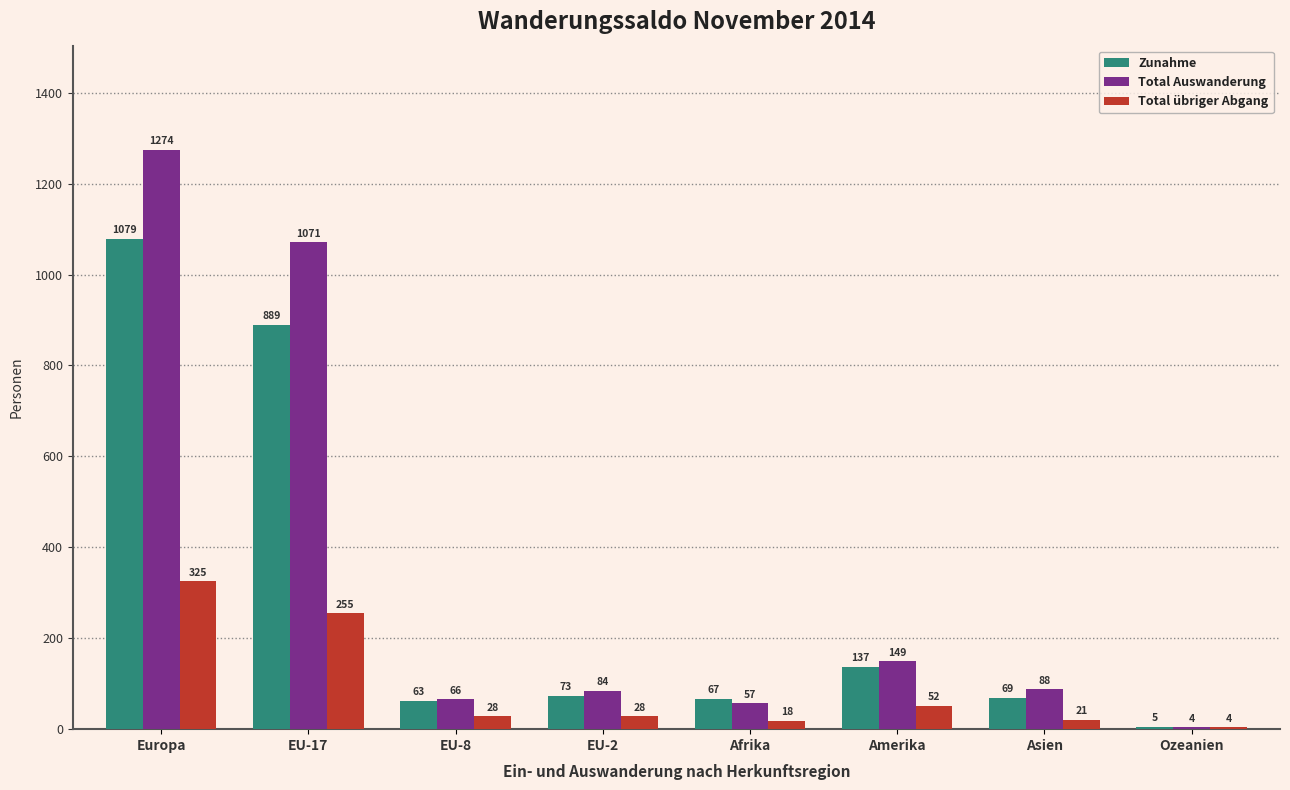

Reading right to left, list all the values displayed in this chart.

Zunahme: 5	69	137	67	73	63	889	1079
Total Auswanderung: 4	88	149	57	84	66	1071	1274
Total übriger Abgang: 4	21	52	18	28	28	255	325